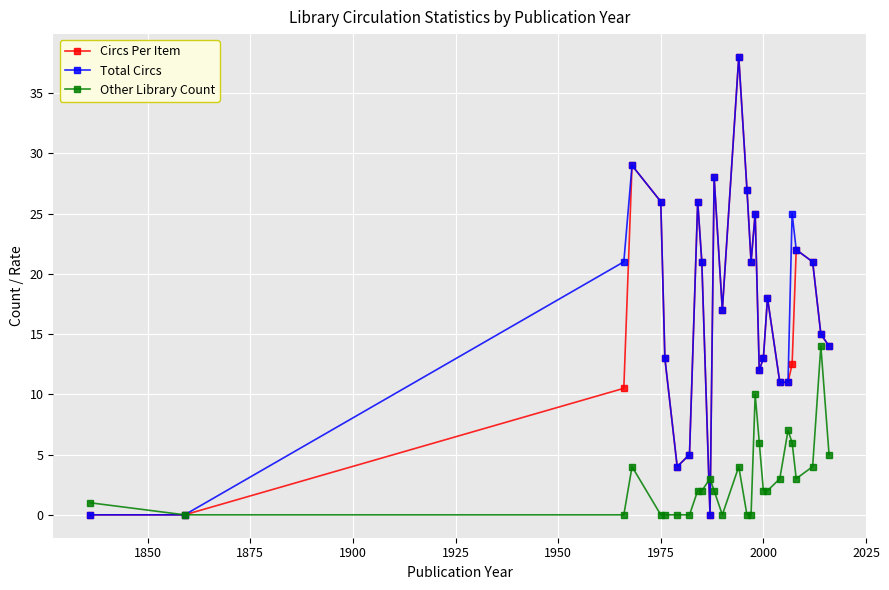

What is the value of the Other Library Count point at the 12th from the left?

2.0